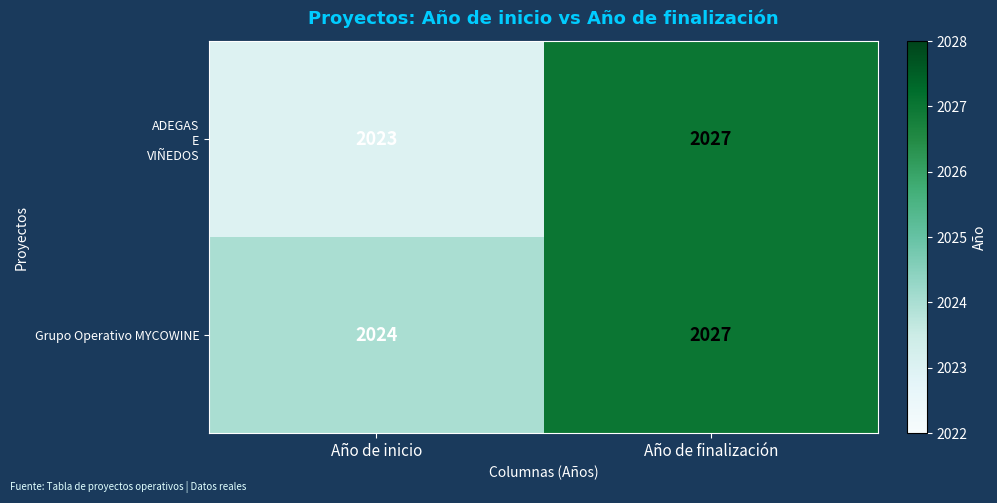

At which category is the sum across all series the highest?

Año de finalización